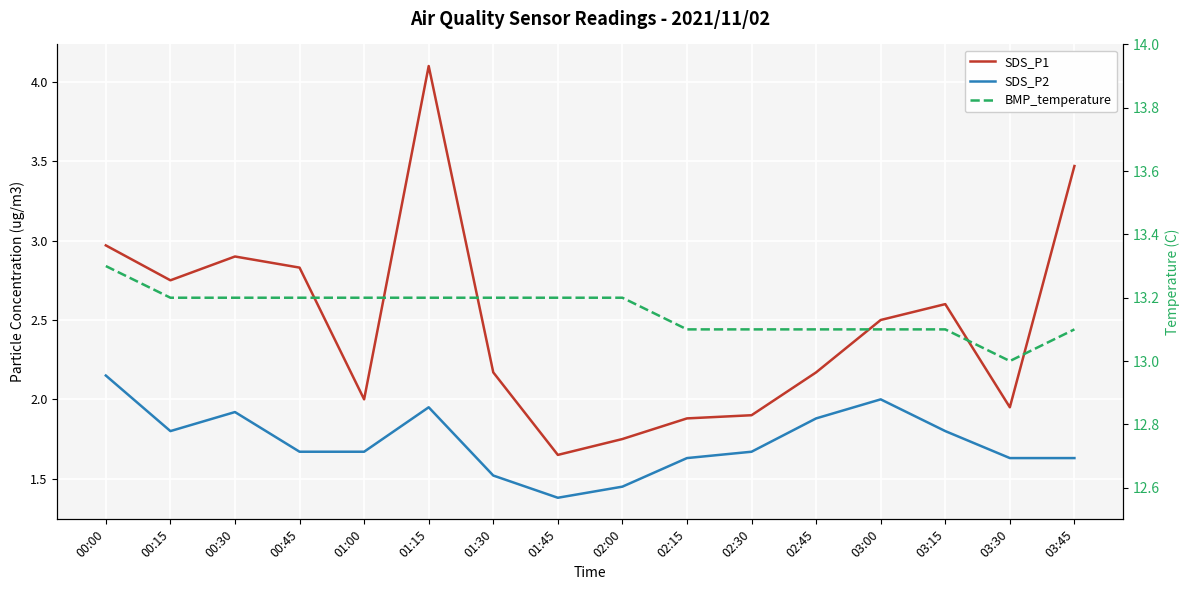

What is the highest value of the SDS_P1 series?

4.1